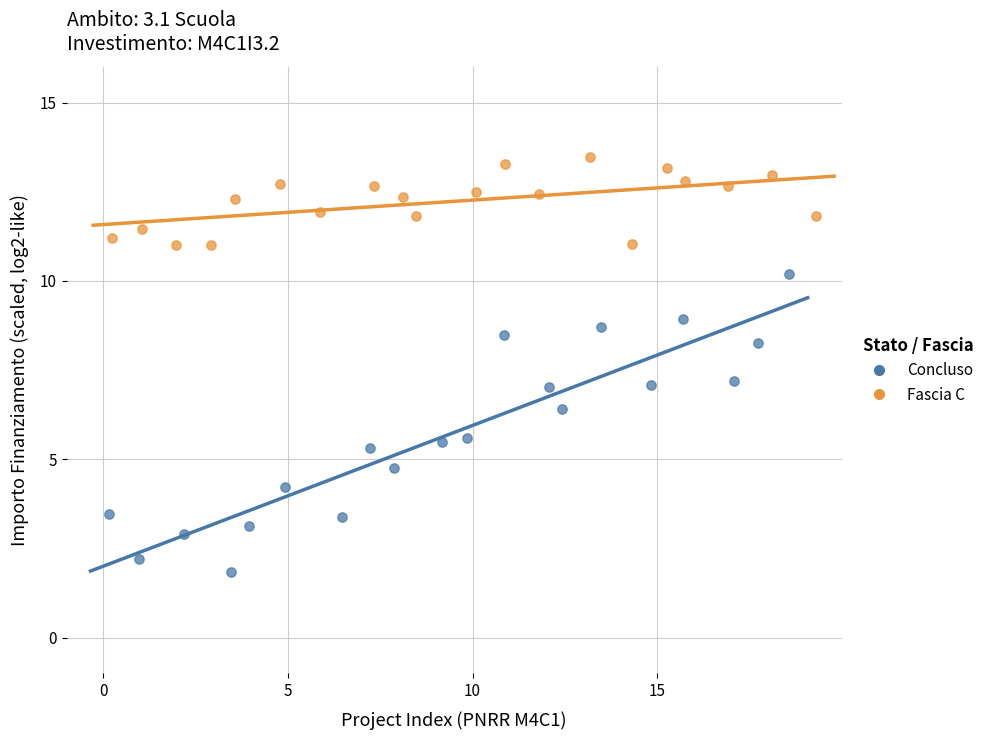

Which series contains the lowest Y value?

Concluso